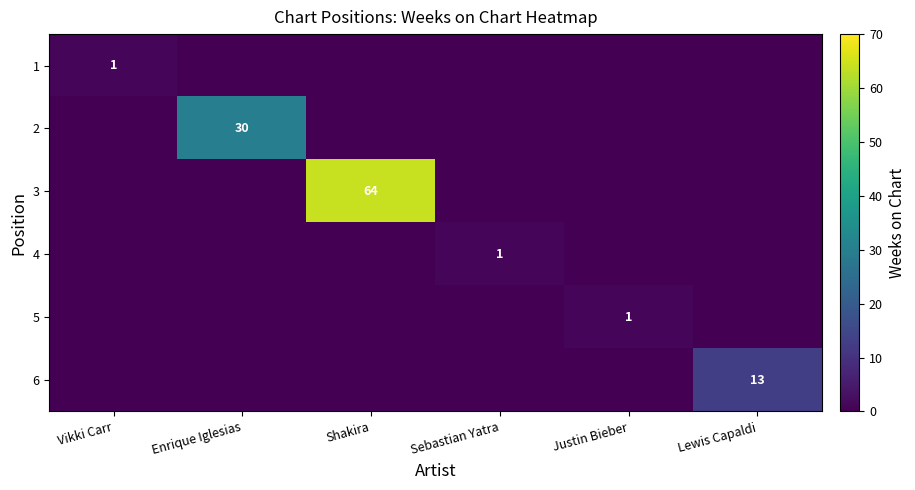

Which series has the largest range (max minus min)?

3